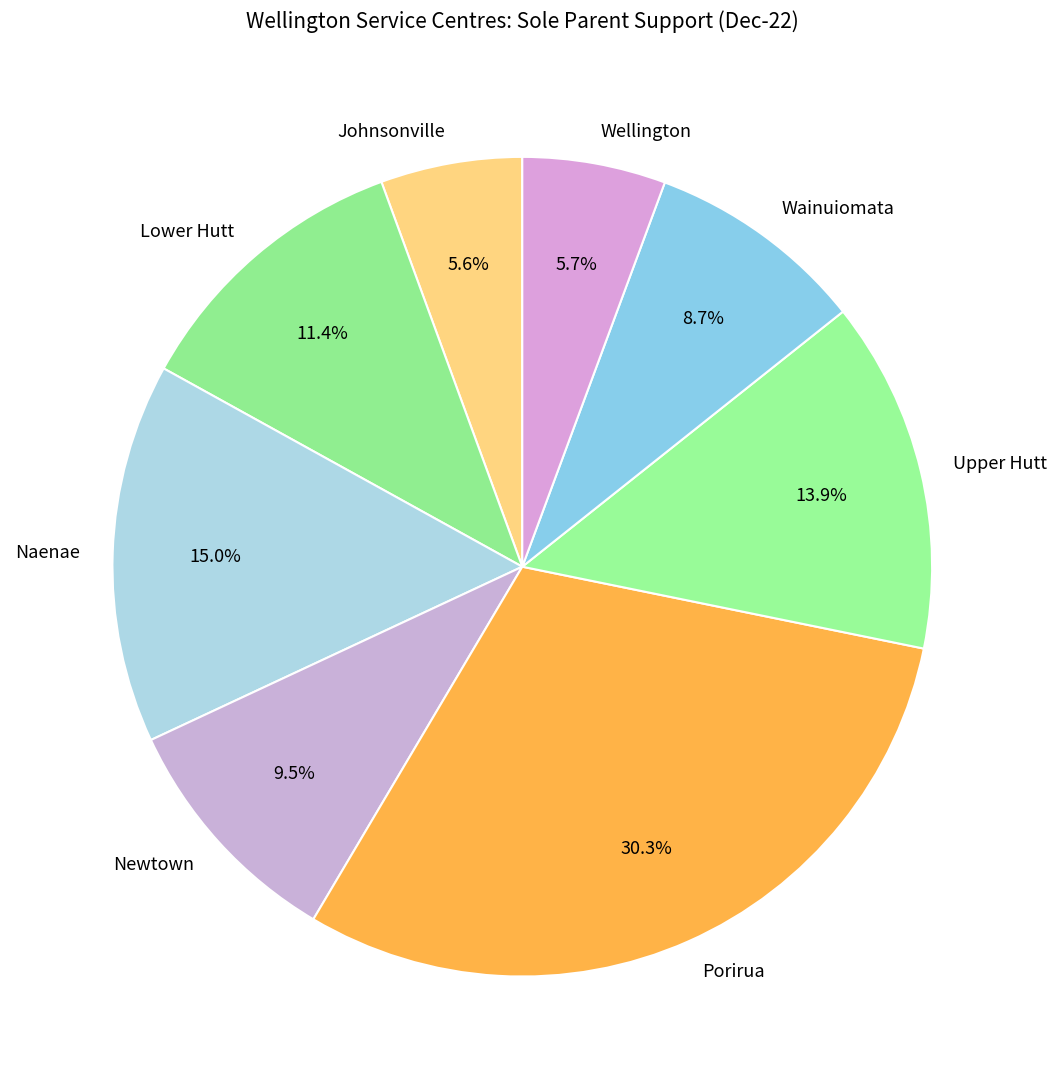

Is Lower Hutt the majority of the pie?

No